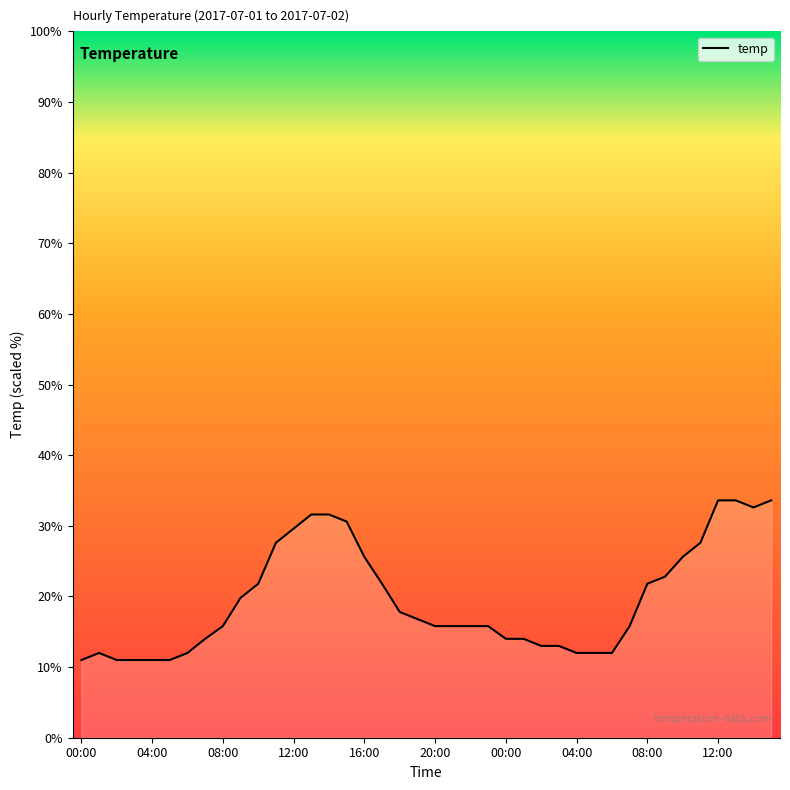

Count the number of data series in this chart.

1